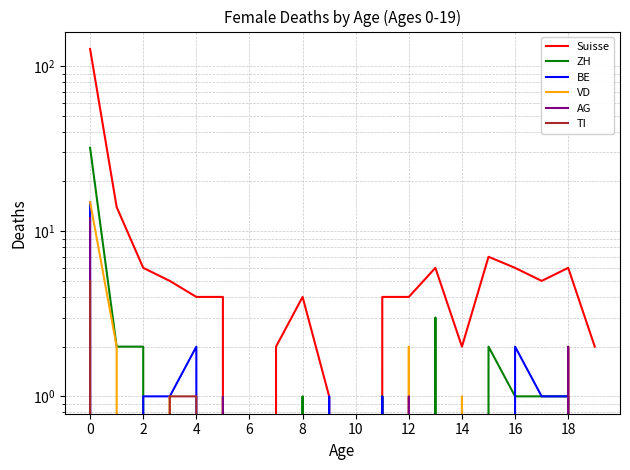

What is the average value of the BE series?

1